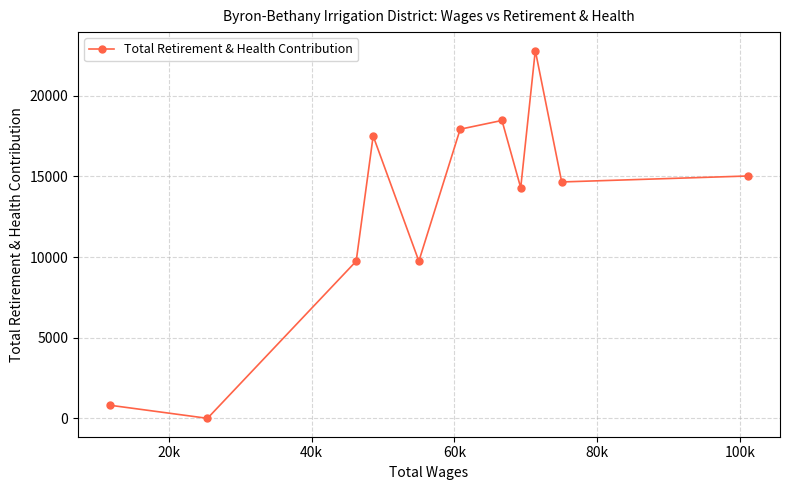

What is the greatest value displayed?

22806